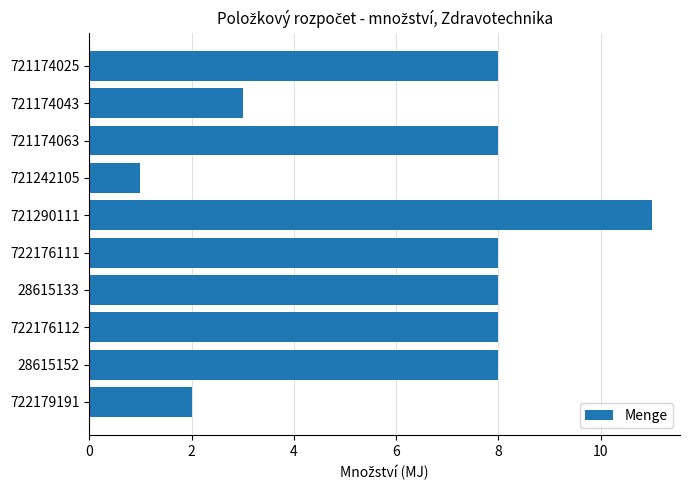

What position from the top is 28615133?

7